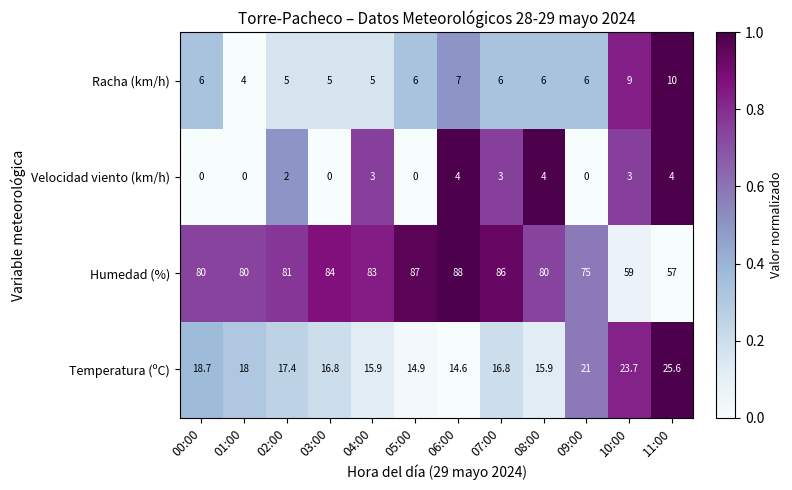

What is the difference between the highest and lowest values at 00:00?

80.0